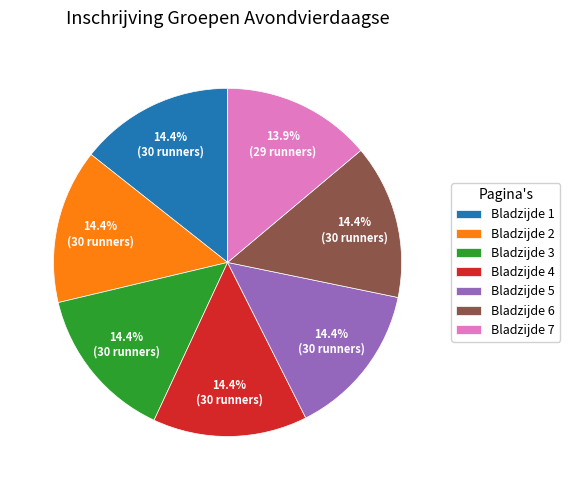

Does Bladzijde 1 account for over 50% of the chart?

No